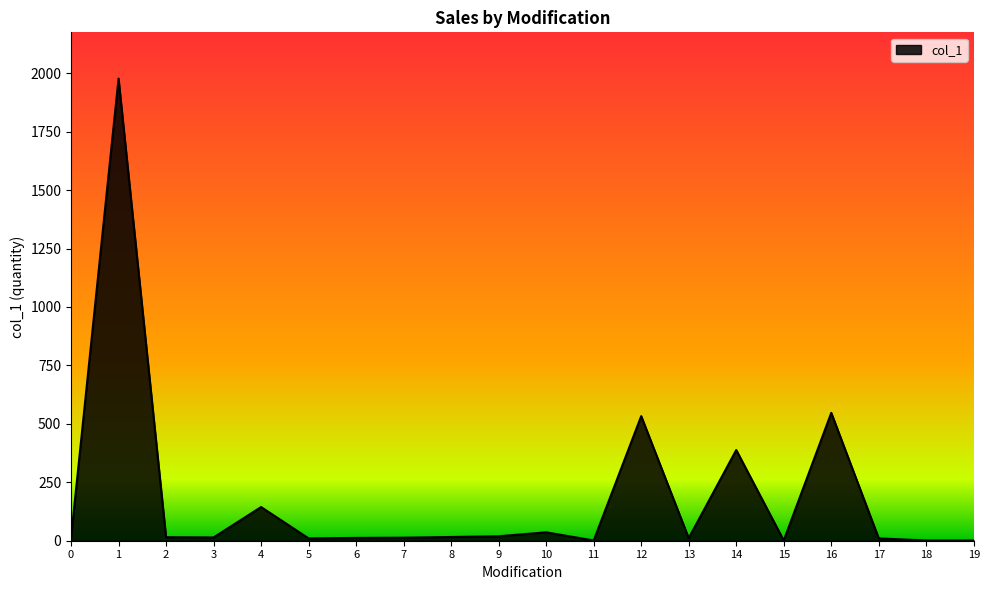

True or false: there are more than 2 points higher than both neighbors.

True